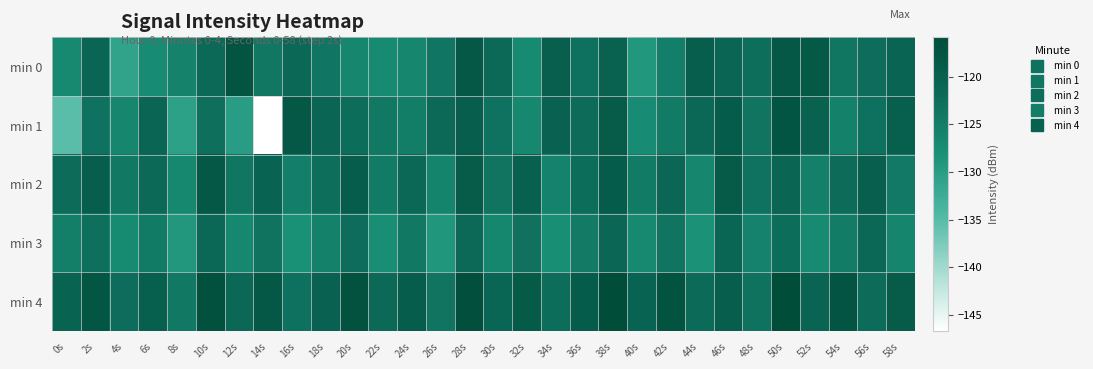

Rank the series by their maximum value, from highest to lowest.

min 4, min 0, min 1, min 2, min 3